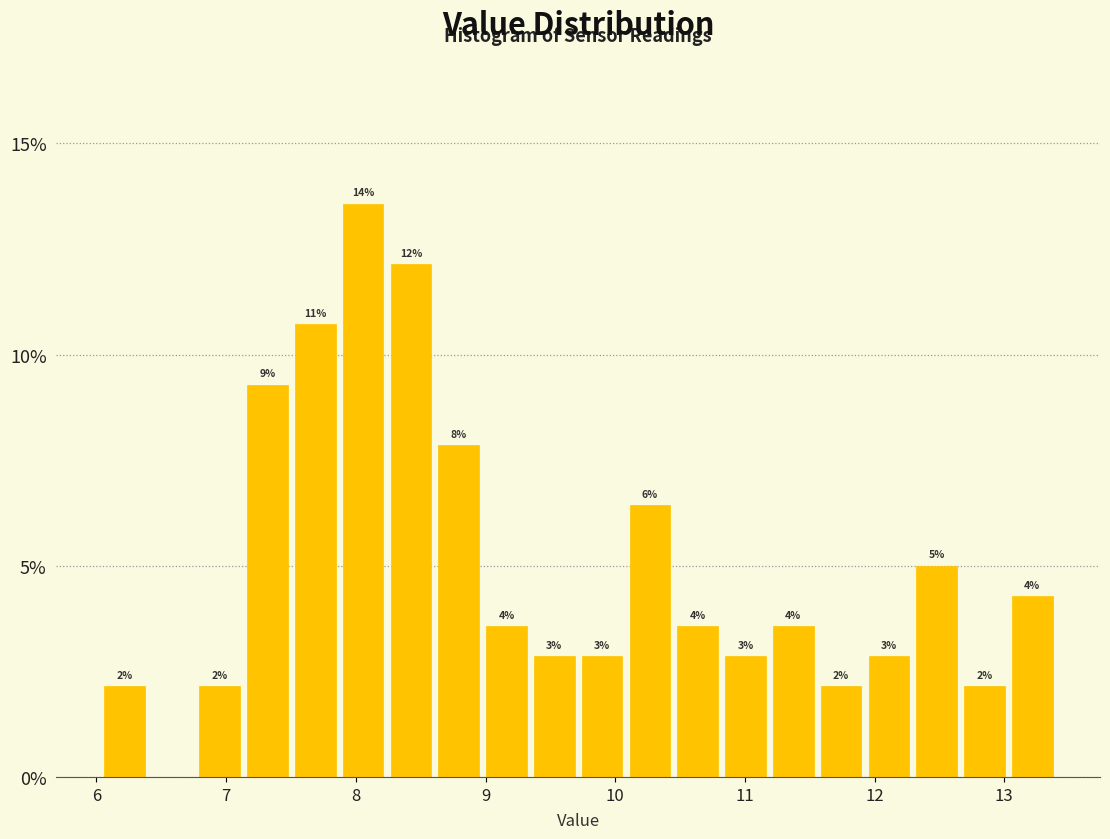

Read against the x-axis, roughly where is the centre of the tallest bar?

8.1